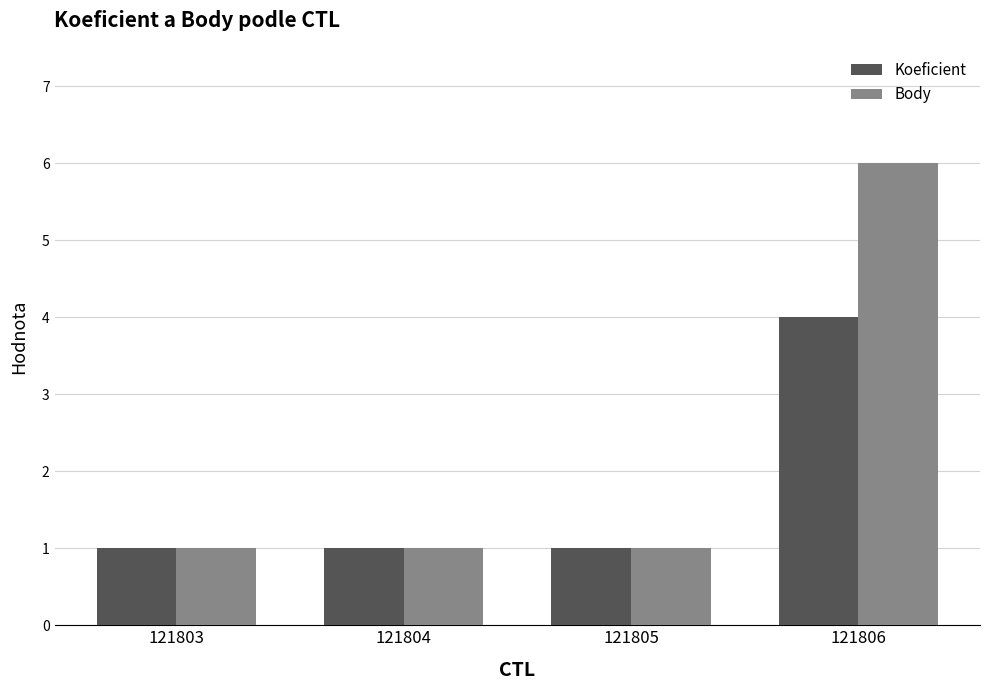

What are all the series names shown in the legend?

Koeficient, Body